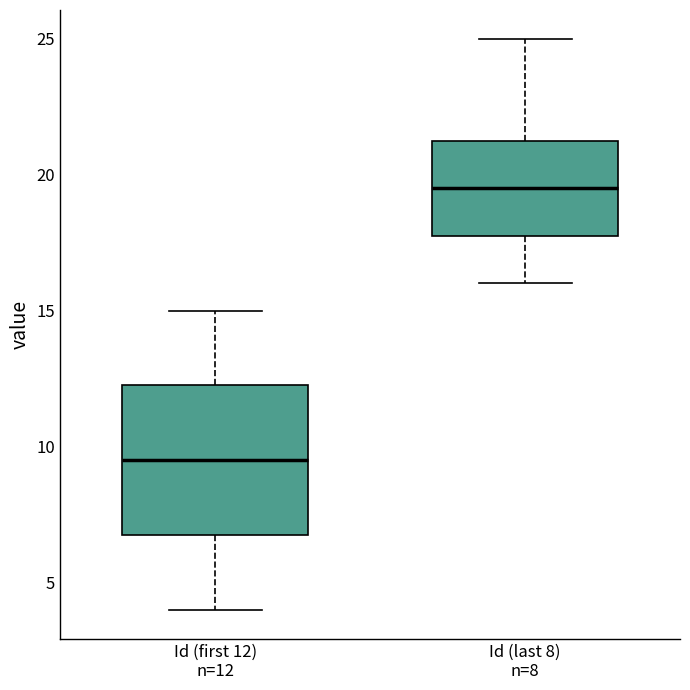

Where does the upper whisker of the box for Id (first 12) n=12 end on the y-axis? The values are not printed on the chart, so give them approximately, as read against the axis.

15.0